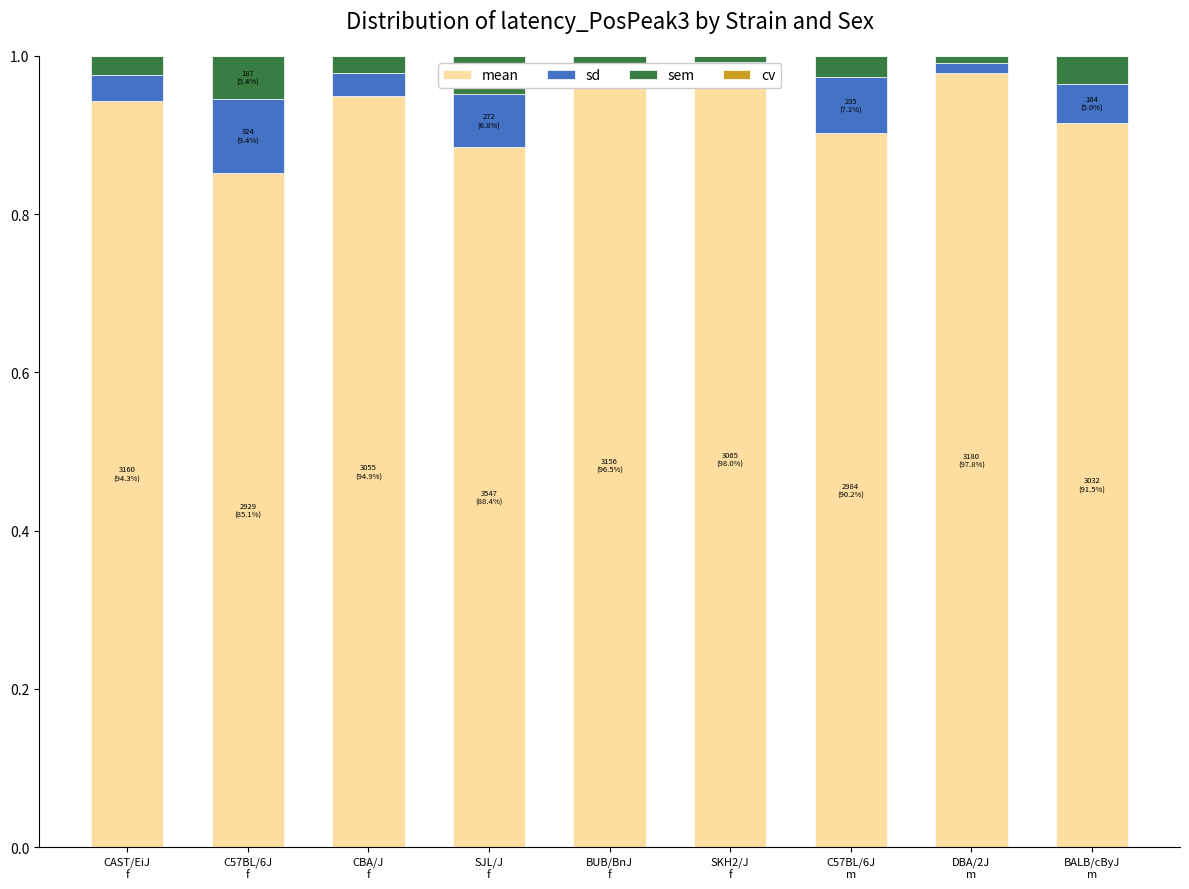

Which series has the largest total across all categories?

mean